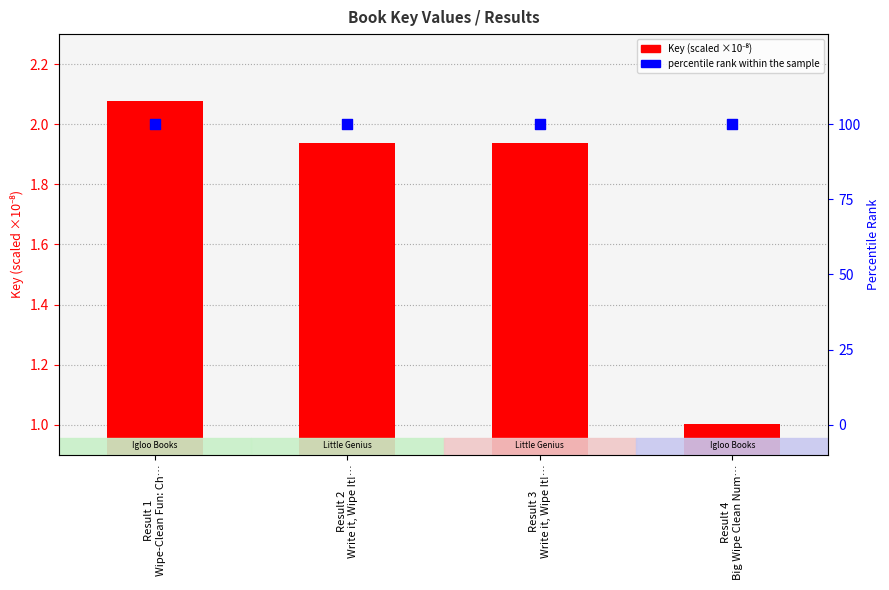

At how many categories does at least one series exceed 42?

4